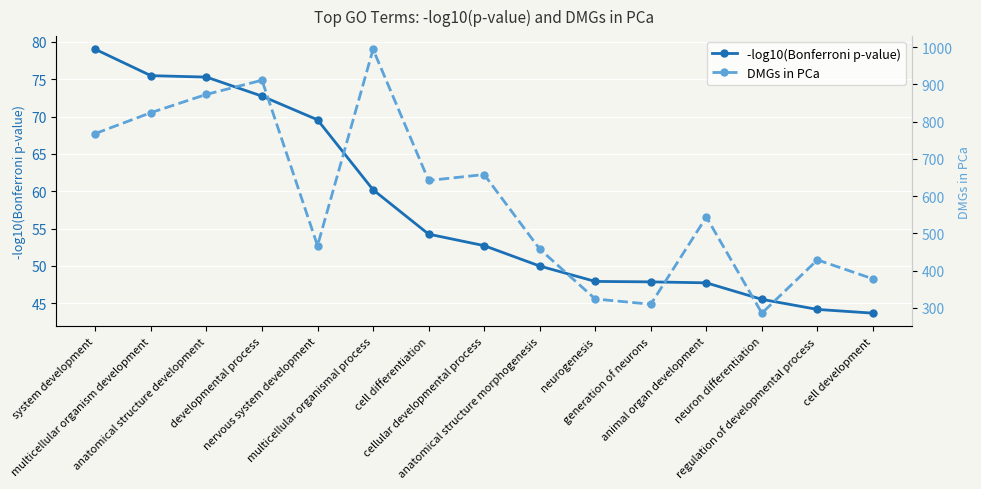

What are all the series names shown in the legend?

-log10(Bonferroni p-value), DMGs in PCa